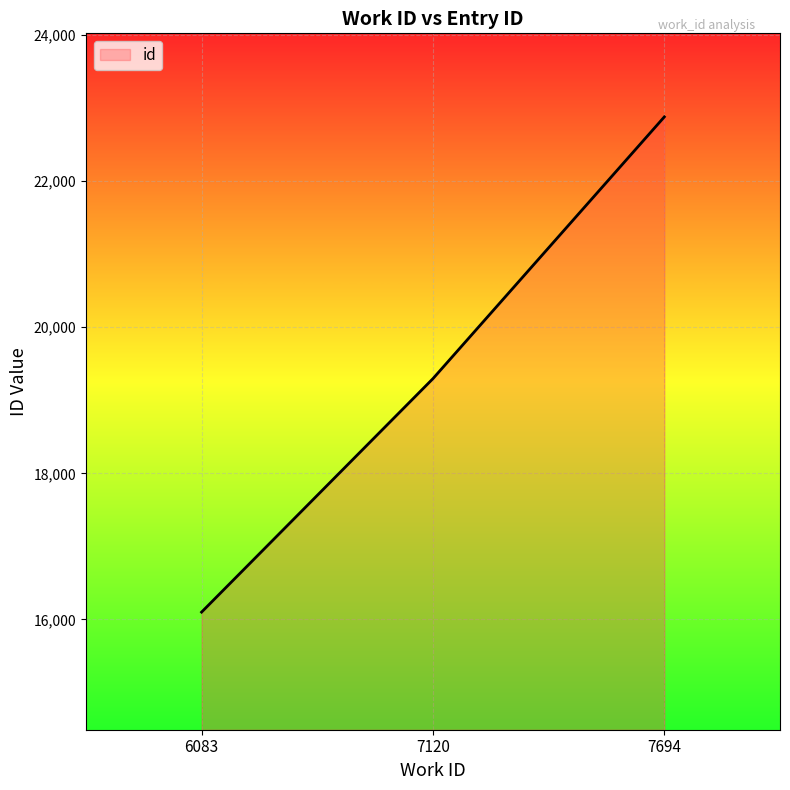

List the labels in order of value, largest first.

7694, 7120, 6083